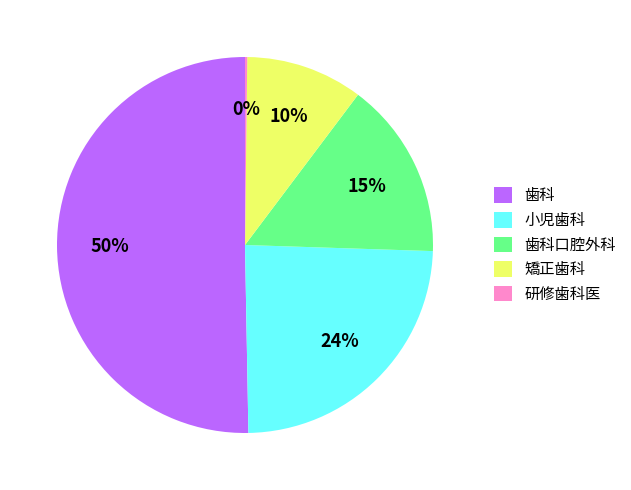

Which category has the biggest portion of the pie?

歯科